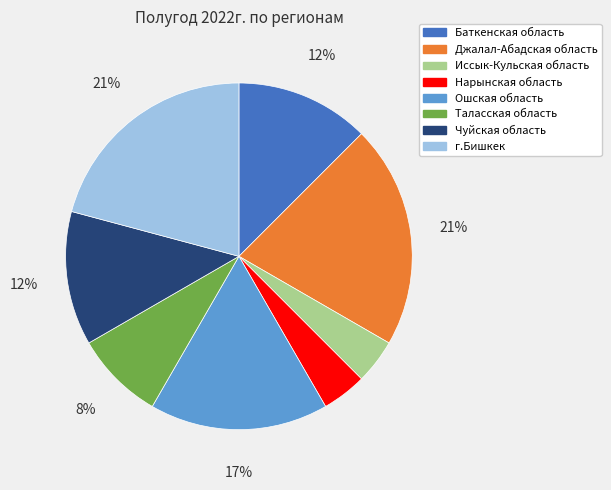

The Ошская область slice represents 17% of the pie. True or false?

True